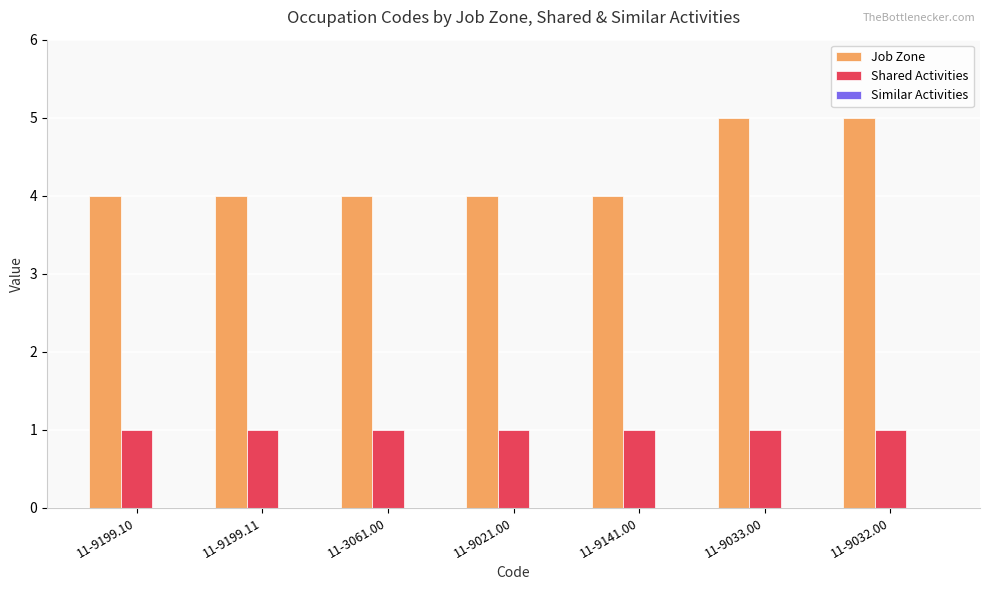

What is the sum of all Job Zone values?

30